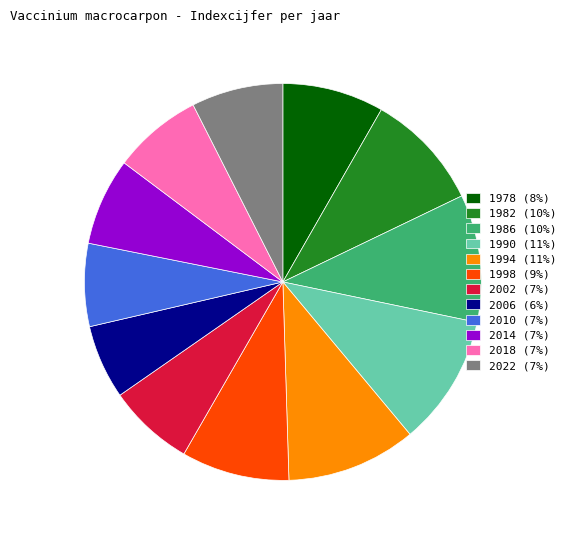

Approximately how many times larger is the value at 1998 compared to 2014?

1.2